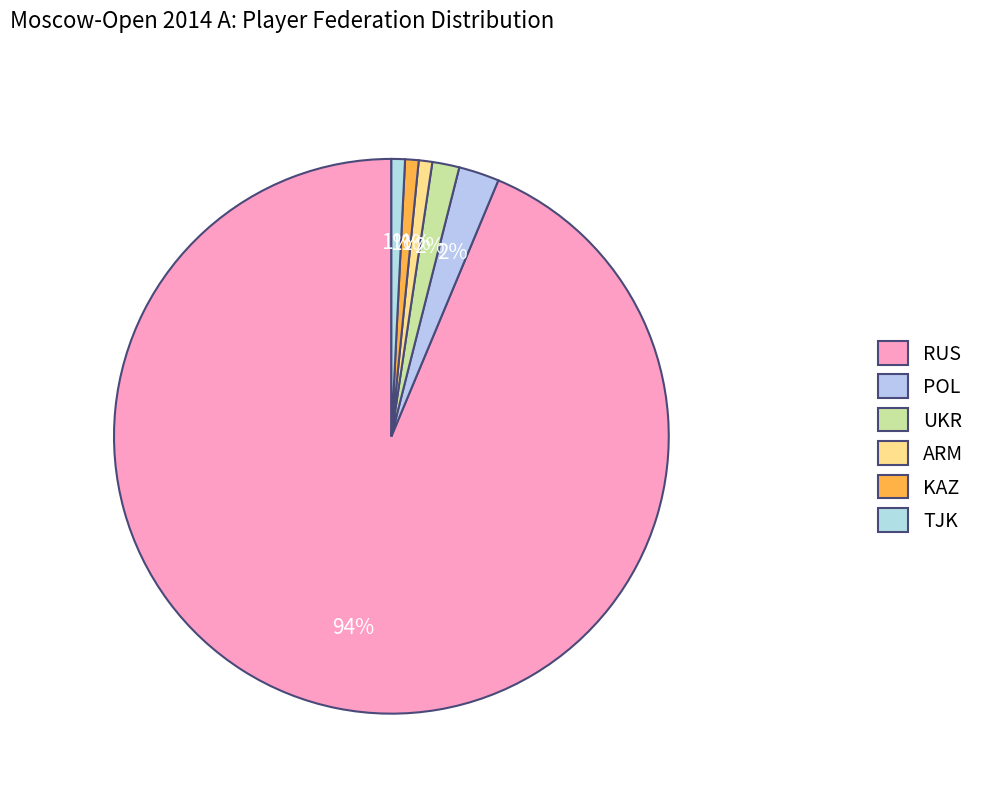

Which slice represents more than half of the pie?

RUS